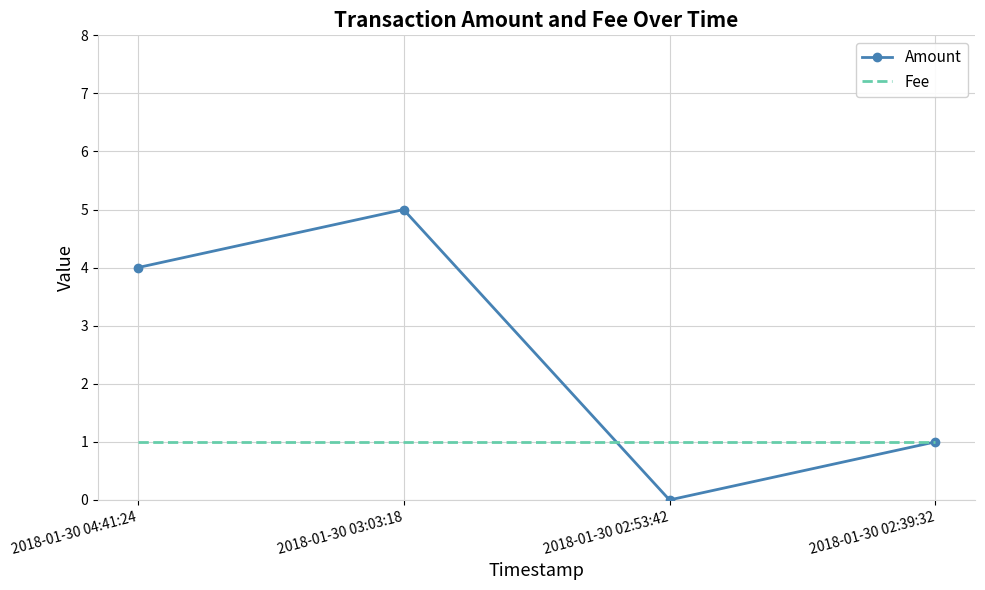

Where is the first local minimum for Amount?

2018-01-30 02:53:42